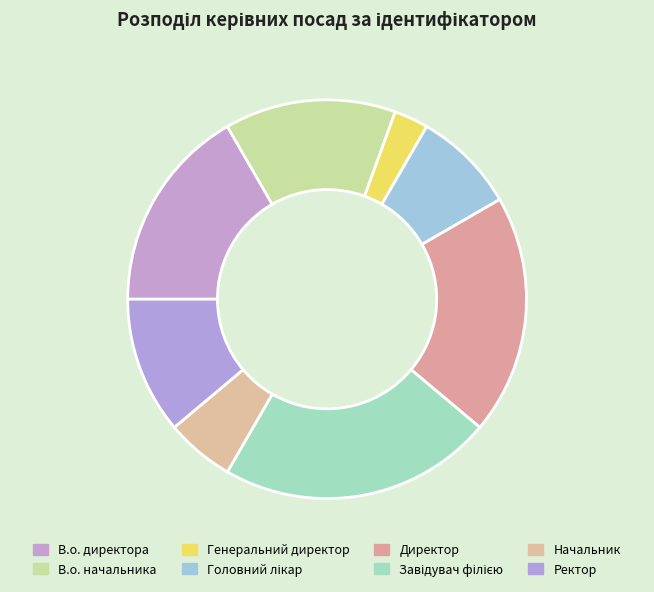

Count the number of slices in the pie.

8